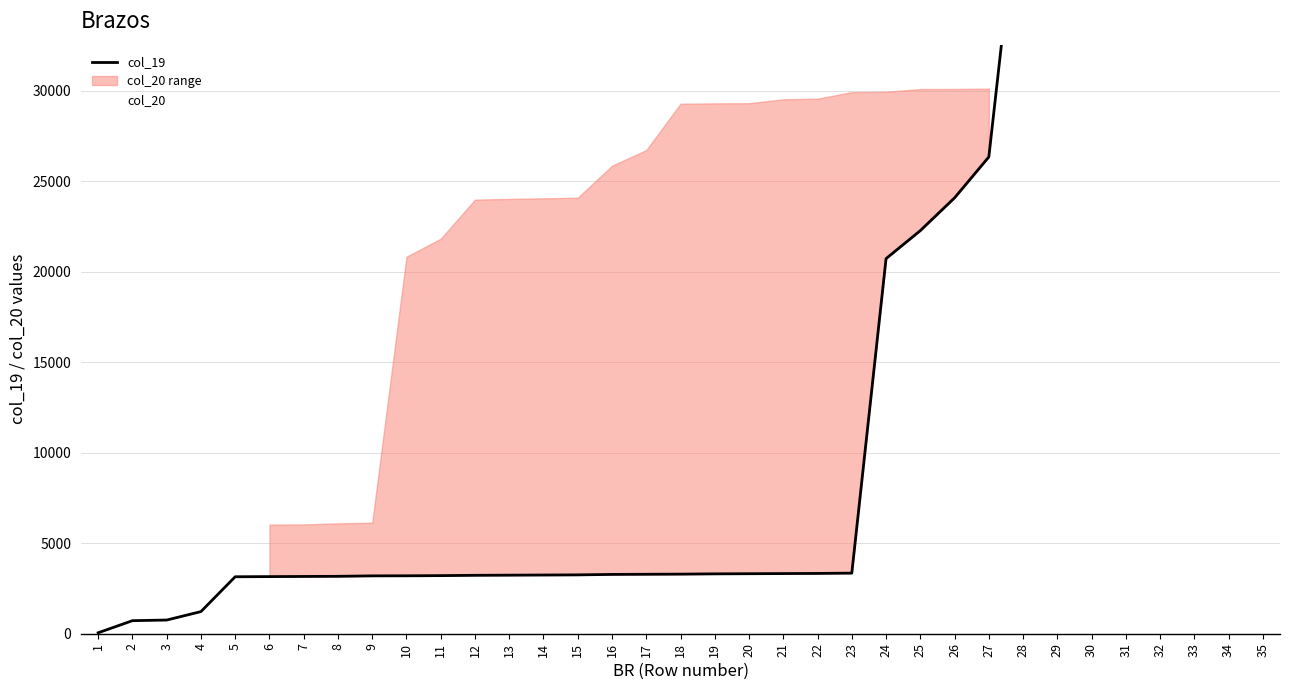

What is the sum of the col_20 values at 11 and 23?

51755